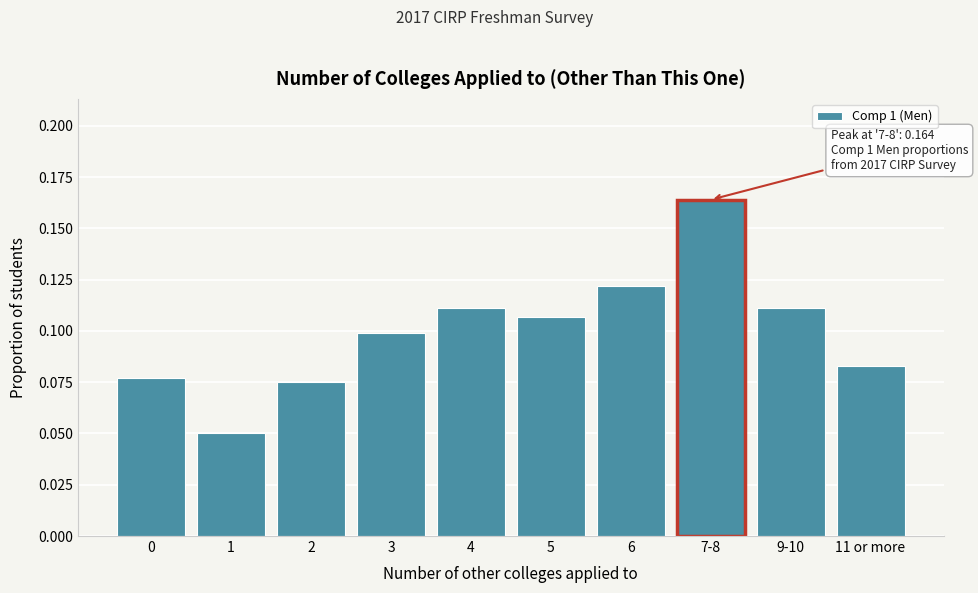

What is the sum of all values?

1.0